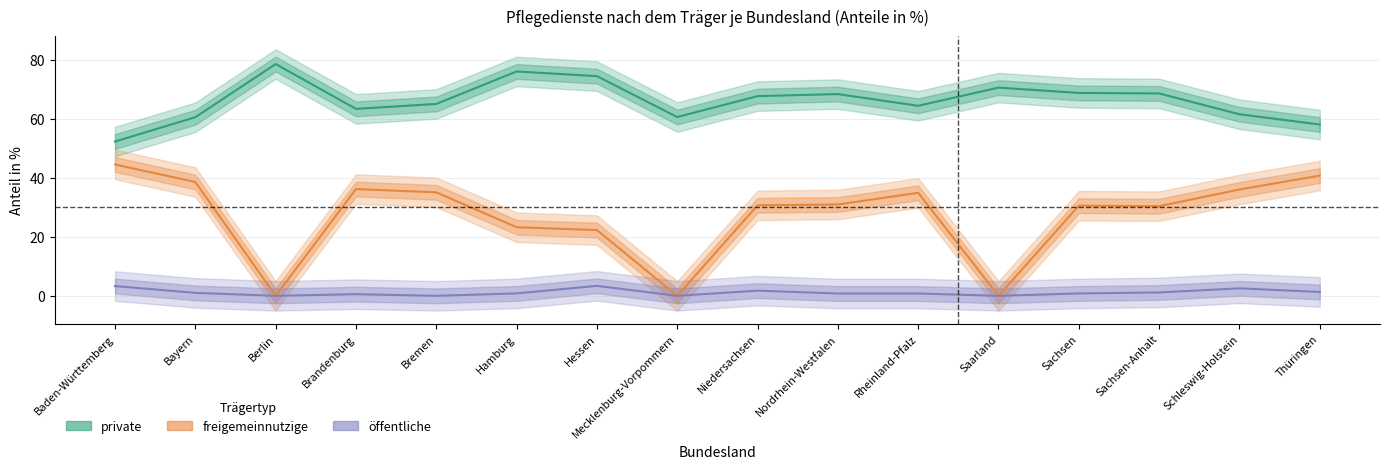

List the series in order of their overall mean, highest first.

private, freigemeinnutzige, offentliche